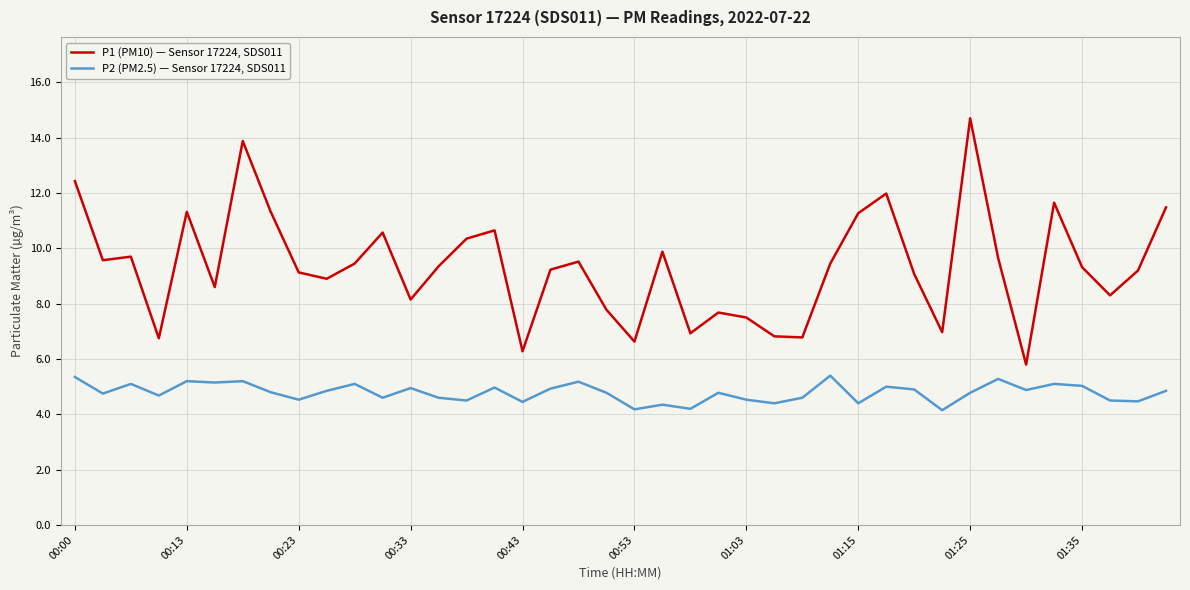

What is the average value of the P1 (PM10) — Sensor 17224, SDS011 series?

9.3